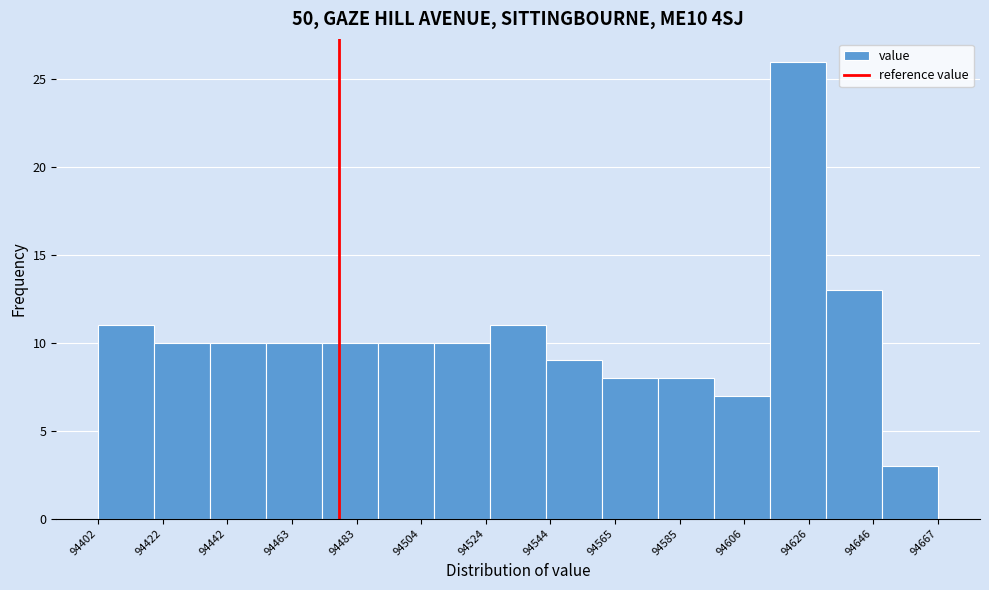

Around what value on the x-axis is the tallest bar? Give the approximate position of its centre, as read against the axis.

94625